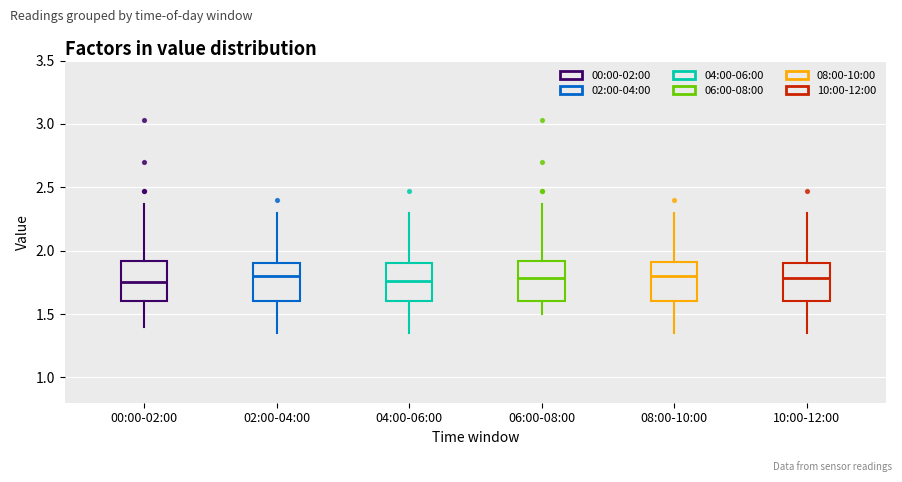

Reading left to right, read every box against the y-axis: the position of its median line, the range the box covers, and the ends of its whiskers. The values are not printed on the chart, so give them approximately, as read against the axis.

00:00-02:00: median 1.75, box 1.60 to 1.90, whiskers 1.40 to 2.35
02:00-04:00: median 1.80, box 1.60 to 1.90, whiskers 1.35 to 2.30
04:00-06:00: median 1.75, box 1.60 to 1.90, whiskers 1.35 to 2.30
06:00-08:00: median 1.80, box 1.60 to 1.90, whiskers 1.50 to 2.35
08:00-10:00: median 1.80, box 1.60 to 1.90, whiskers 1.35 to 2.30
10:00-12:00: median 1.80, box 1.60 to 1.90, whiskers 1.35 to 2.30